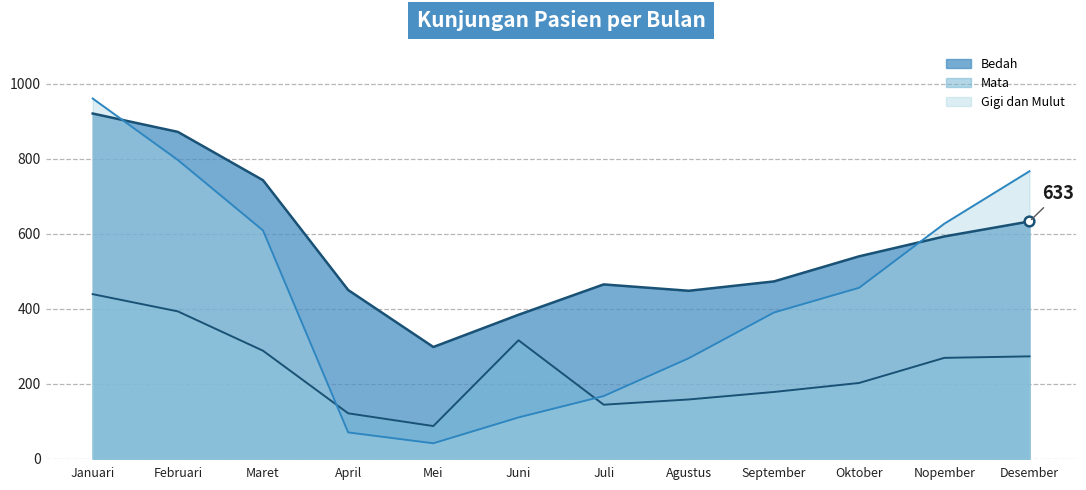

Where is the first local maximum for Mata?

Juni